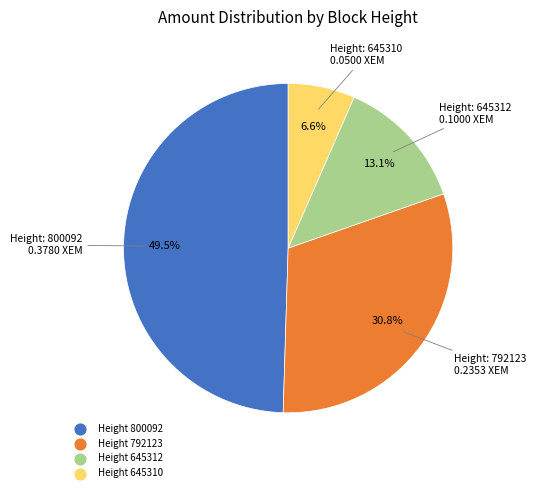

Is there any slice that represents more than half of the pie?

No